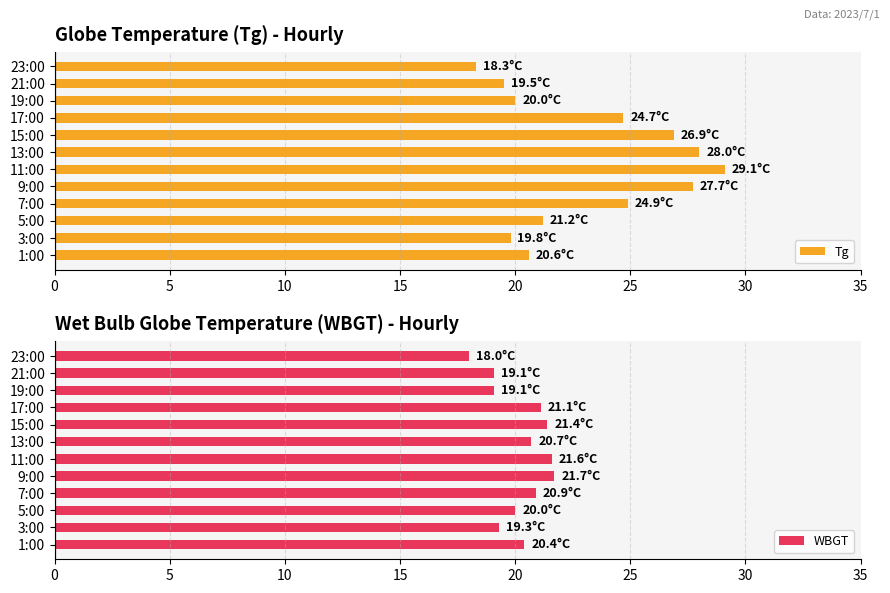

What is the lowest value of the Tg series?

18.3